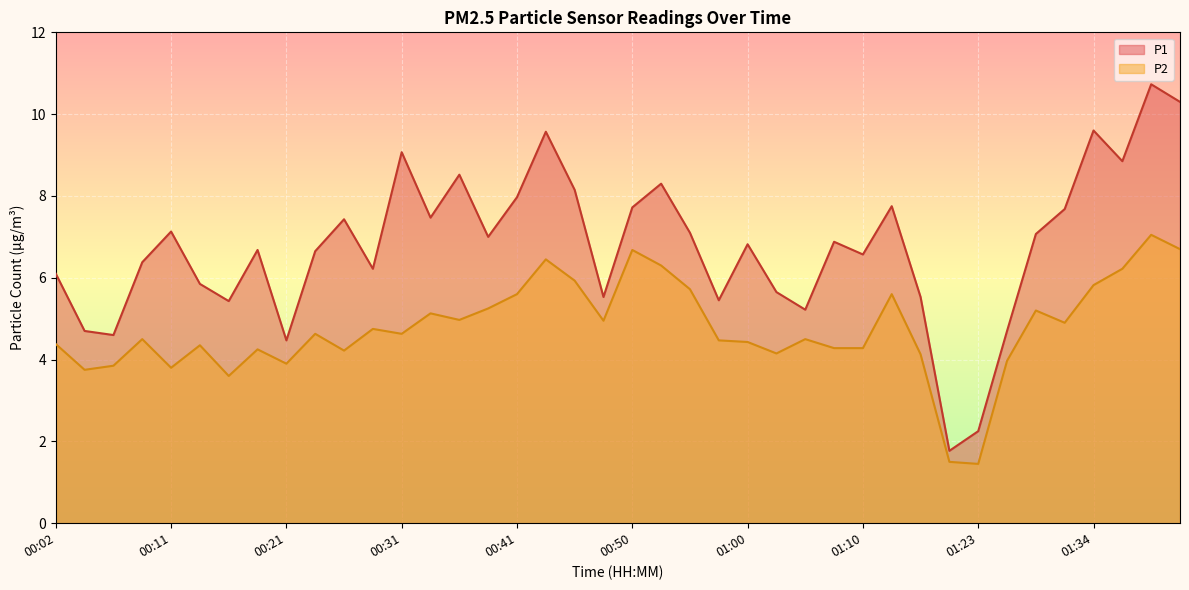

Reading left to right, transcribe all the data shown in this chart.

P1: 6.1	4.7	4.6	6.4	7.1	5.8	5.4	6.7	4.5	6.7	7.4	6.2	9.1	7.5	8.5	7.0	8.0	9.6	8.2	5.5	7.7	8.3	7.1	5.5	6.8	5.7	5.2	6.9	6.6	7.8	5.5	1.8	2.2	4.7	7.1	7.7	9.6	8.8	10.7	10.3
P2: 4.4	3.8	3.9	4.5	3.8	4.3	3.6	4.2	3.9	4.6	4.2	4.8	4.6	5.1	5.0	5.2	5.6	6.5	5.9	5.0	6.7	6.3	5.7	4.5	4.4	4.2	4.5	4.3	4.3	5.6	4.1	1.5	1.4	4.0	5.2	4.9	5.8	6.2	7.0	6.7